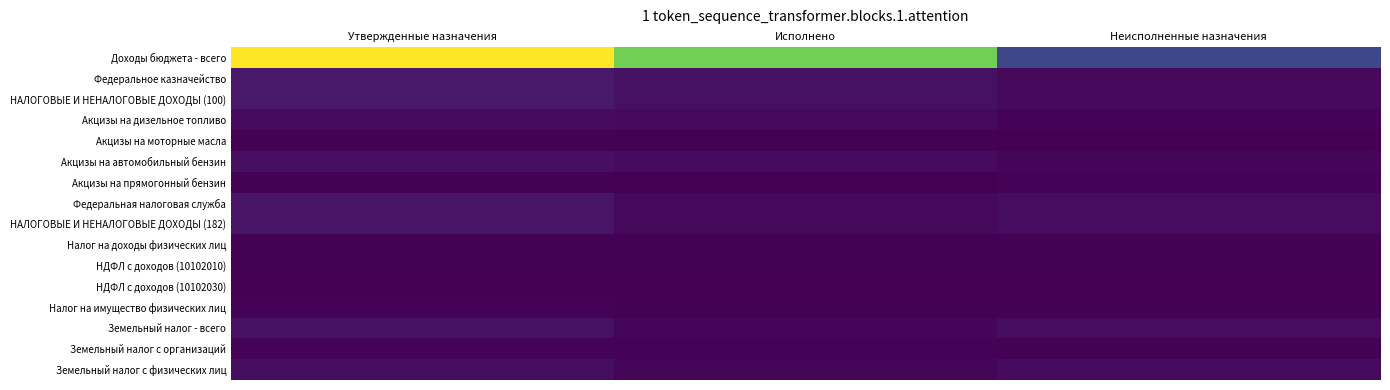

Which series has the largest range (max minus min)?

Доходы бюджета - всего